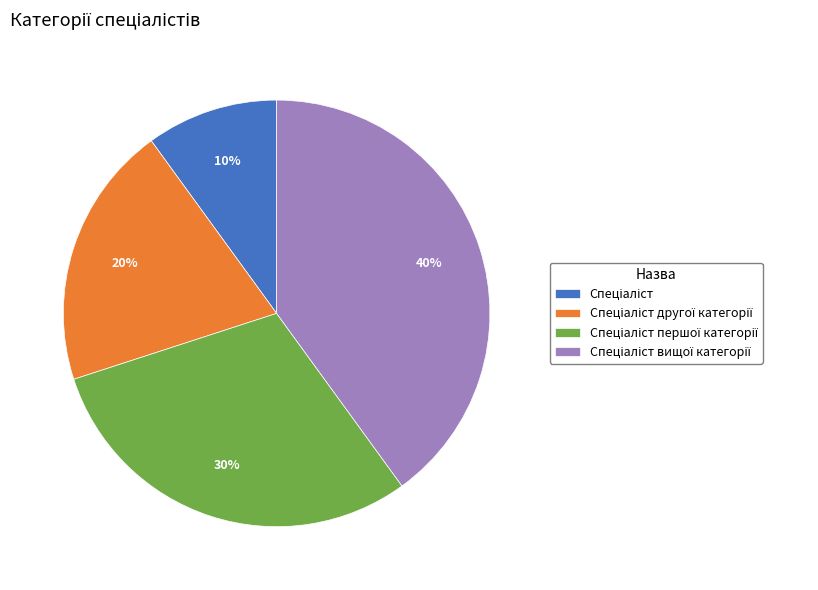

Does any single category account for the majority?

No